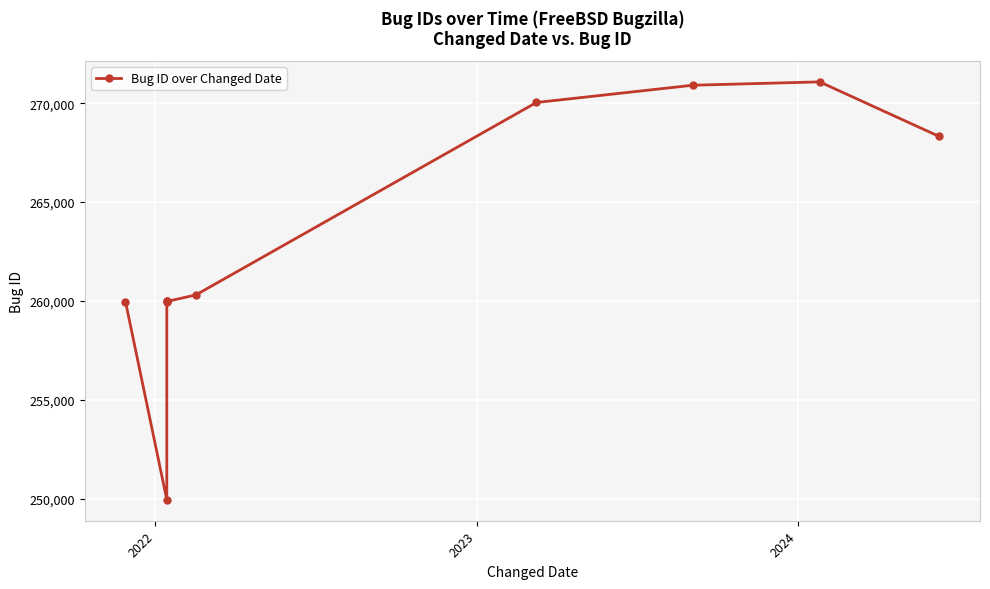

How many points are lower than both their immediate neighbors (excluding endpoints)?

1